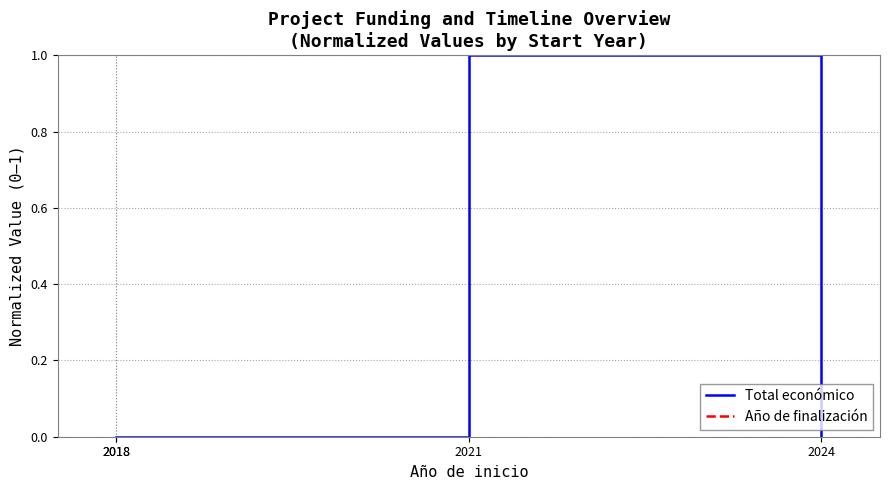

What is the greatest value displayed?

1.0